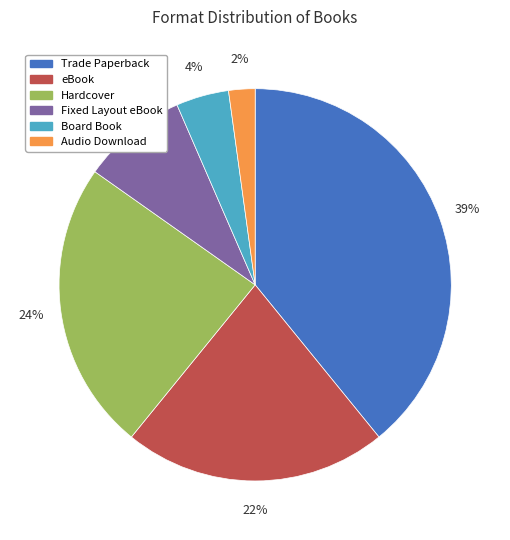

What percentage is the Board Book slice, to the nearest percent?

4%